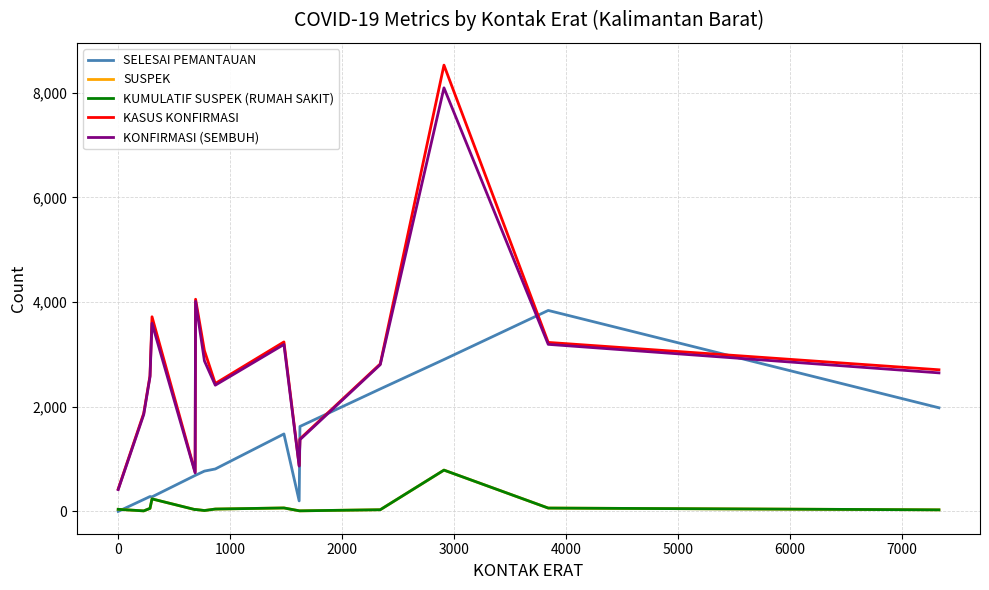

Reading right to left, list all the values displayed in this chart.

SELESAI PEMANTAUAN: 1980	3840	2902	2340	1623	201	1480	811	770	691	687	278	284	228	0
SUSPEK: 30	64	789	32	11	12	66	45	17	37	34	239	58	10	40
KUMULATIF SUSPEK (RUMAH SAKIT): 30	64	789	32	11	12	66	45	17	37	34	239	58	10	40
KASUS KONFIRMASI: 2706	3229	8527	2818	1385	877	3238	2444	3072	4054	752	3719	2592	1875	428
KONFIRMASI (SEMBUH): 2647	3192	8093	2804	1371	865	3190	2412	2876	4014	737	3594	2571	1851	416